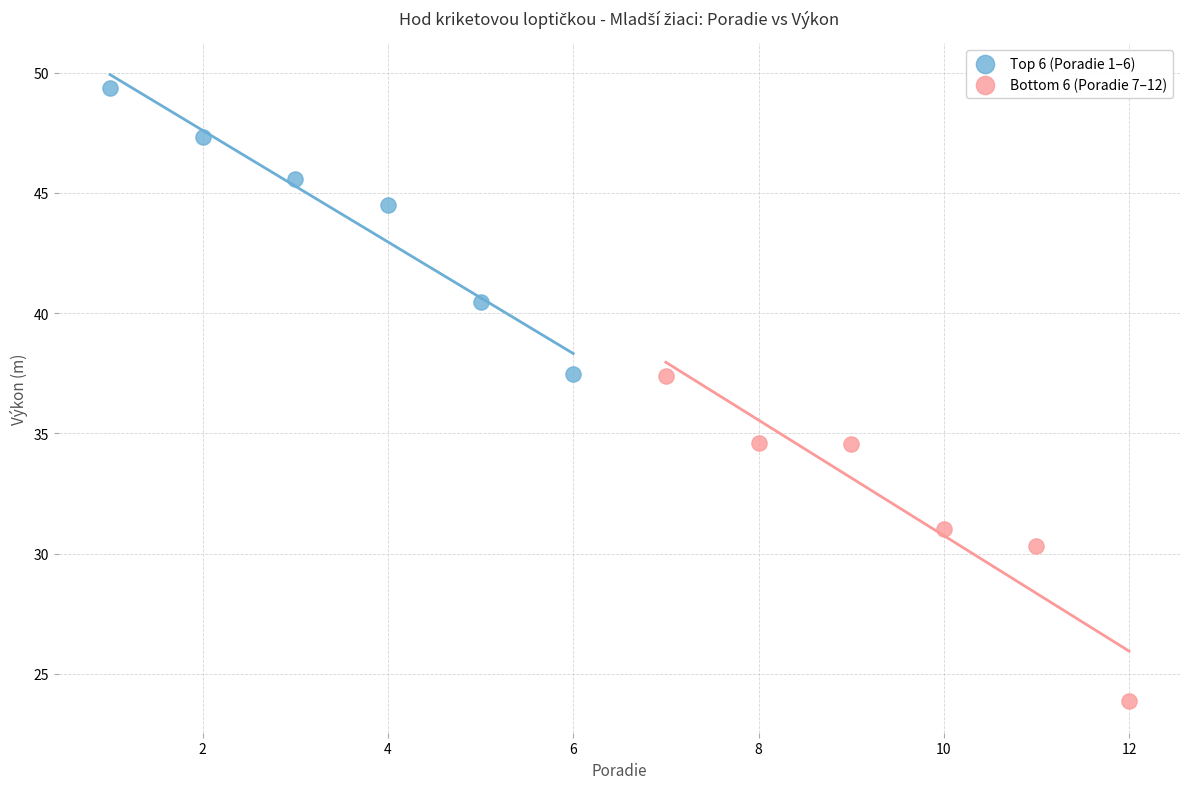

Which series reaches the minimum Y coordinate?

Bottom 6 (Poradie 7–12)